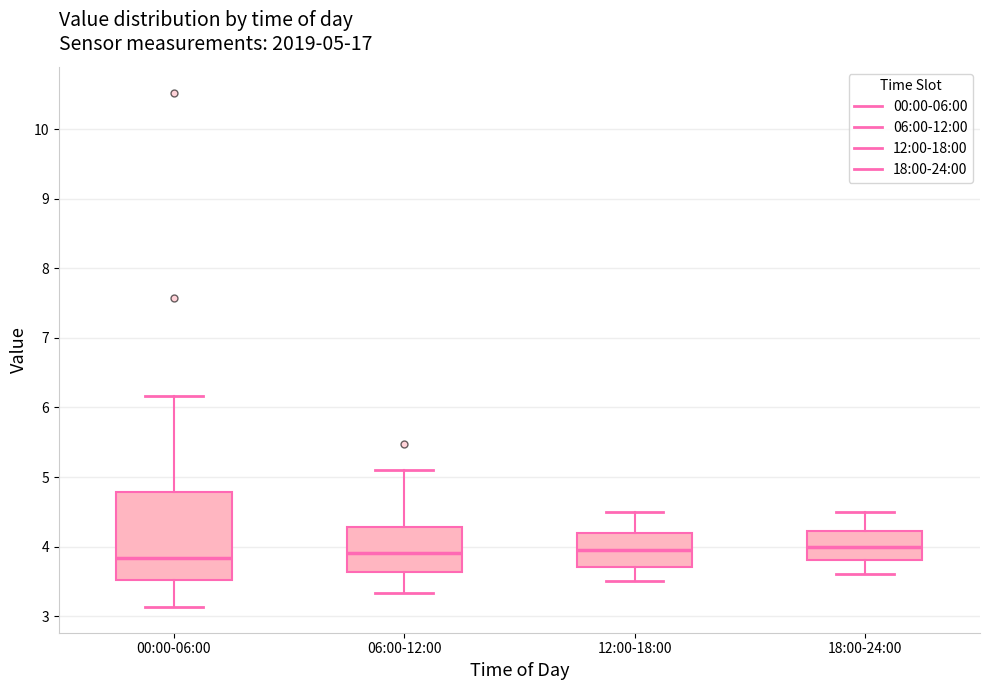

Which box is the tallest, from its lower edge to its upper edge?

00:00-06:00